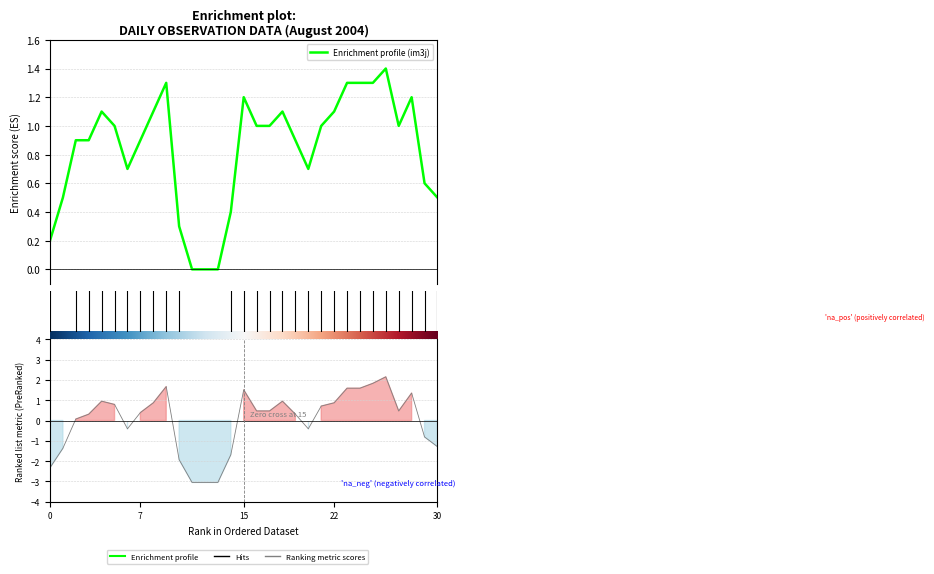

What is the smallest value displayed?

-3.0